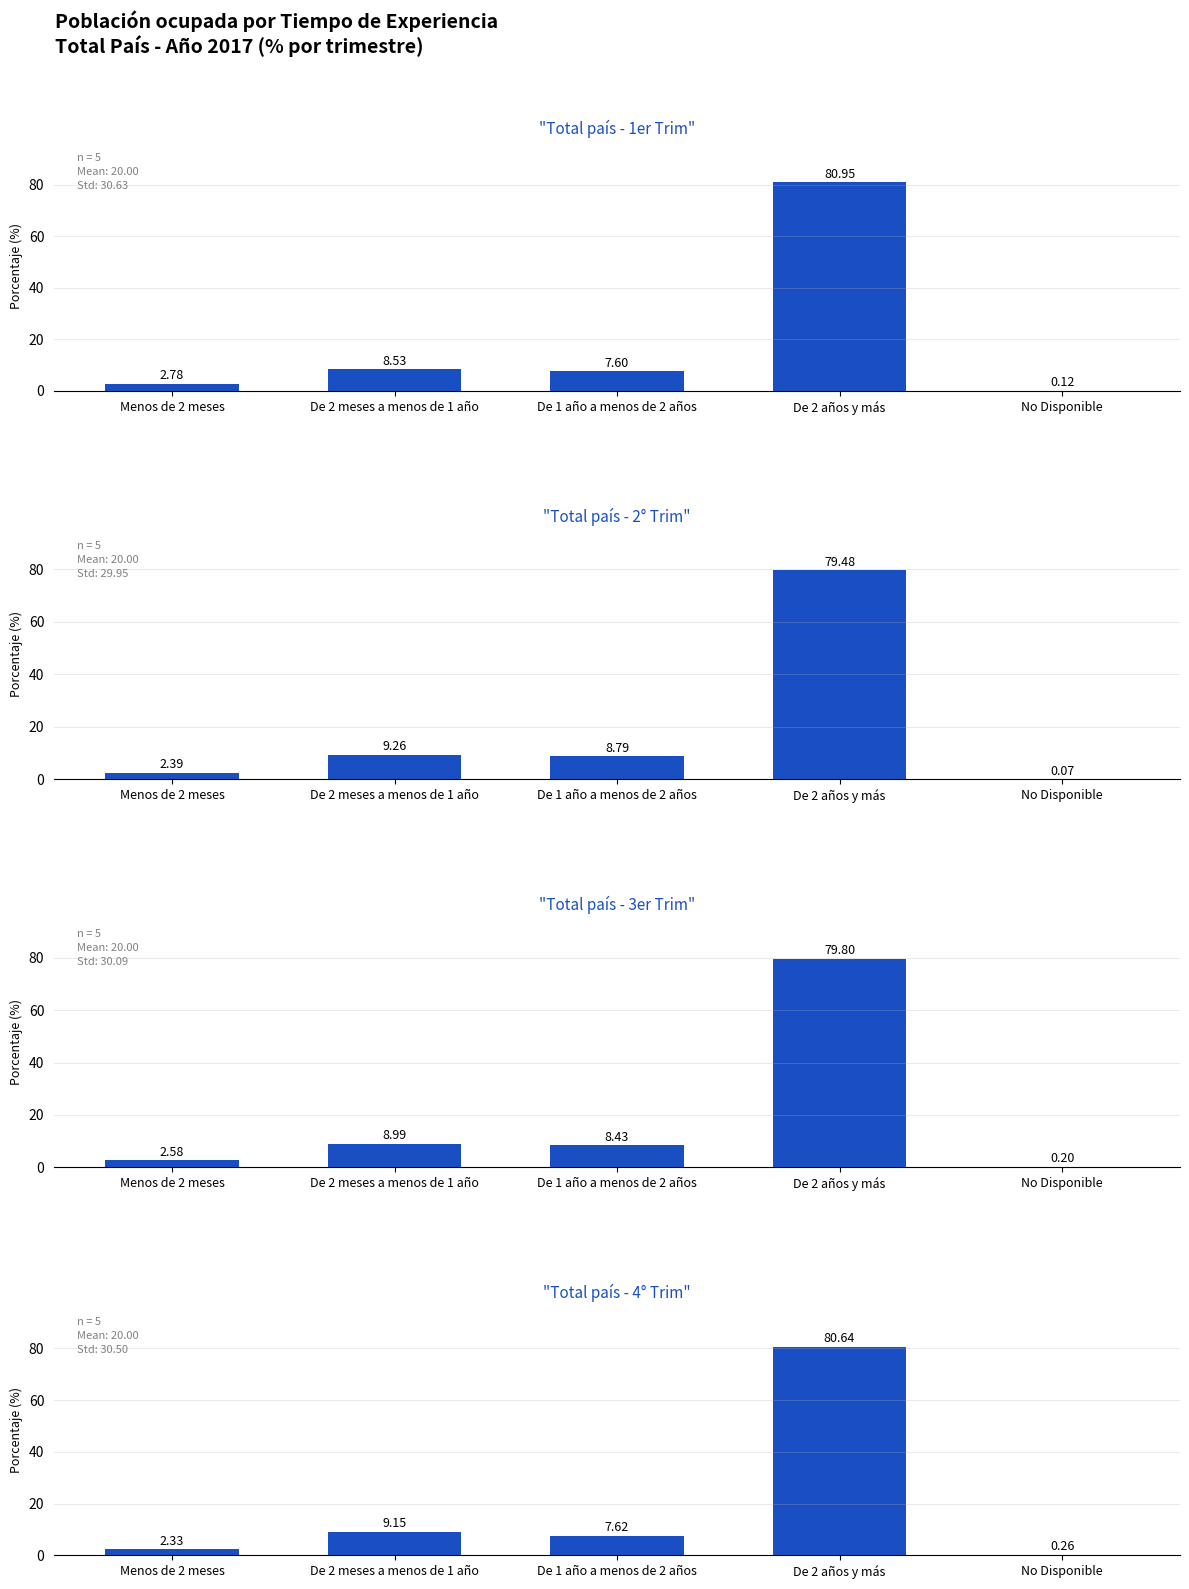

What is the highest value of the Total país - 4° Trim series?

80.6